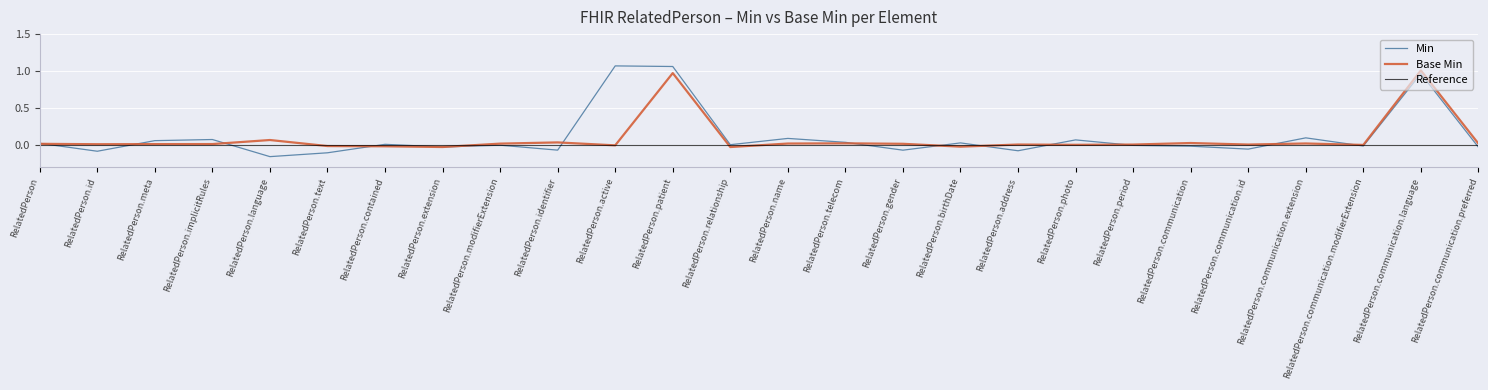

Which series has the largest range (max minus min)?

Min